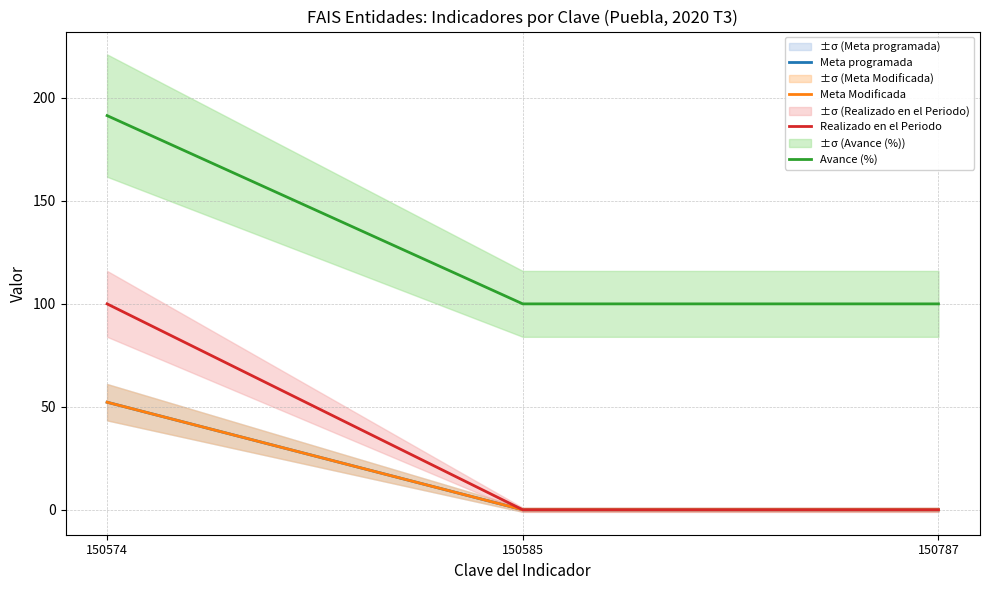

How many distinct data groups are displayed?

4